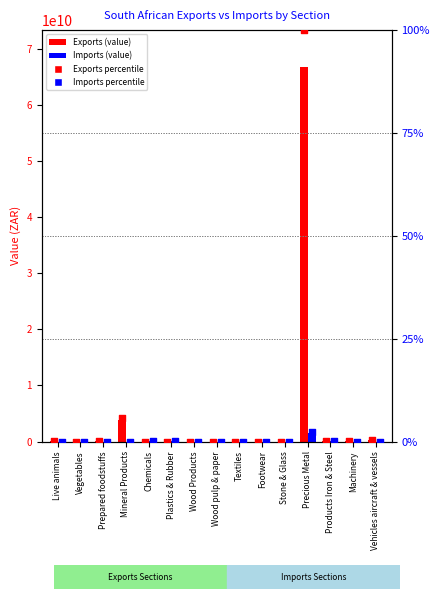

Is the value of Imports percentile at Footwear greater than the value of Imports at Prepared foodstuffs?

No